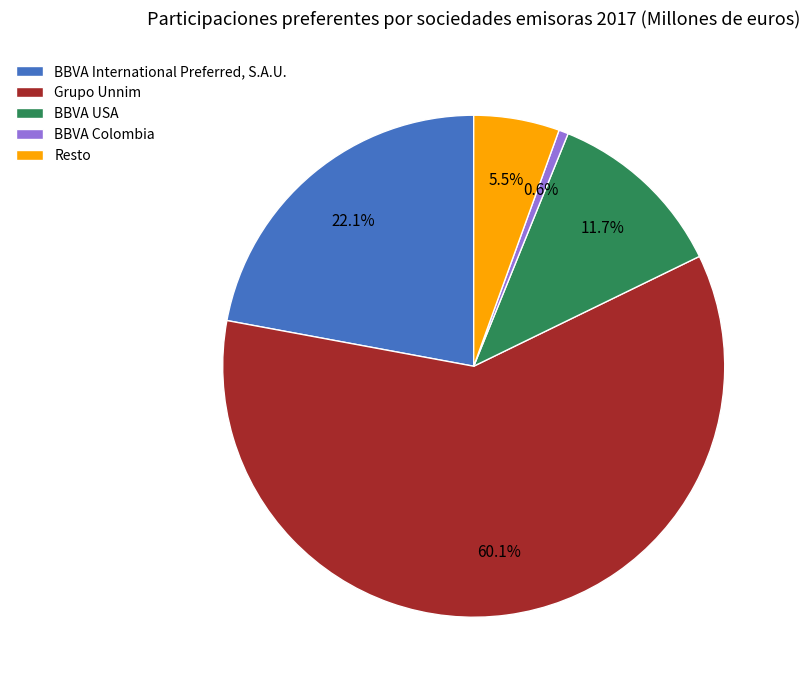

What percentage is the BBVA USA slice, to the nearest percent?

12%